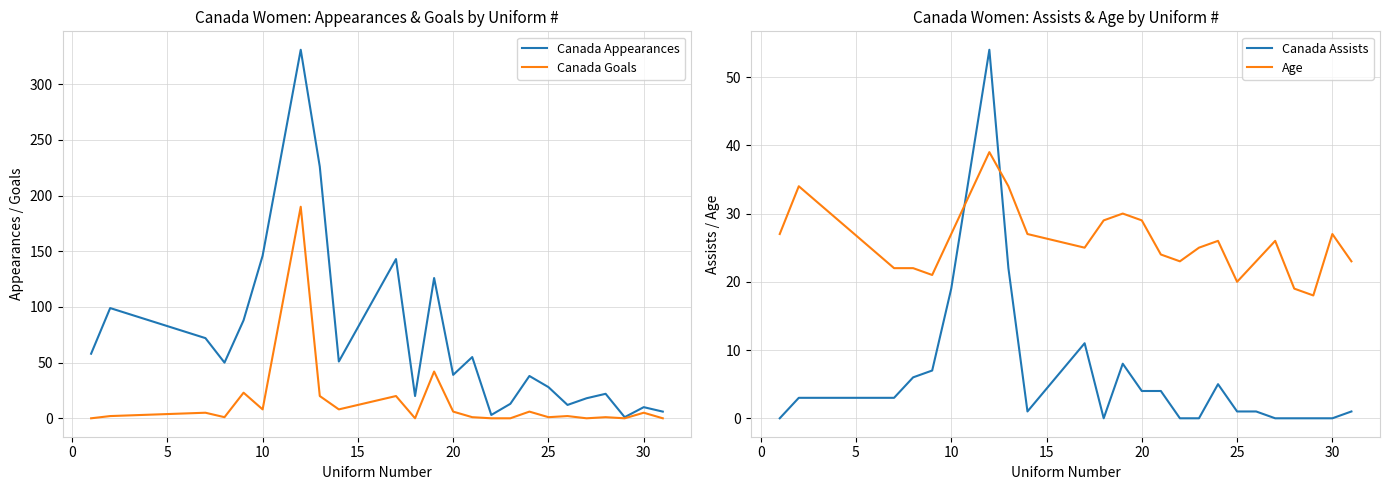

How many times do Age and Canada Assists cross each other?

2